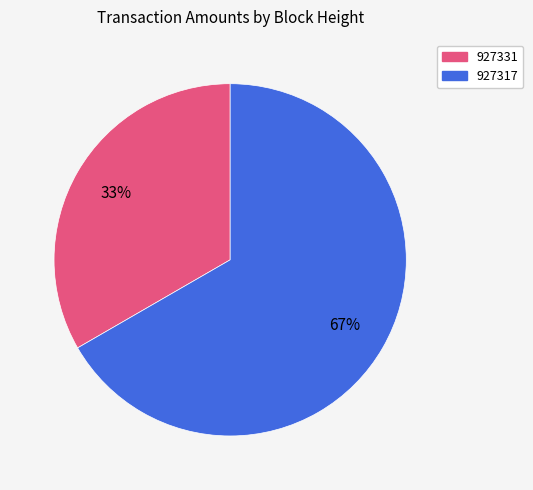

Rank the categories by value from highest to lowest.

927317, 927331